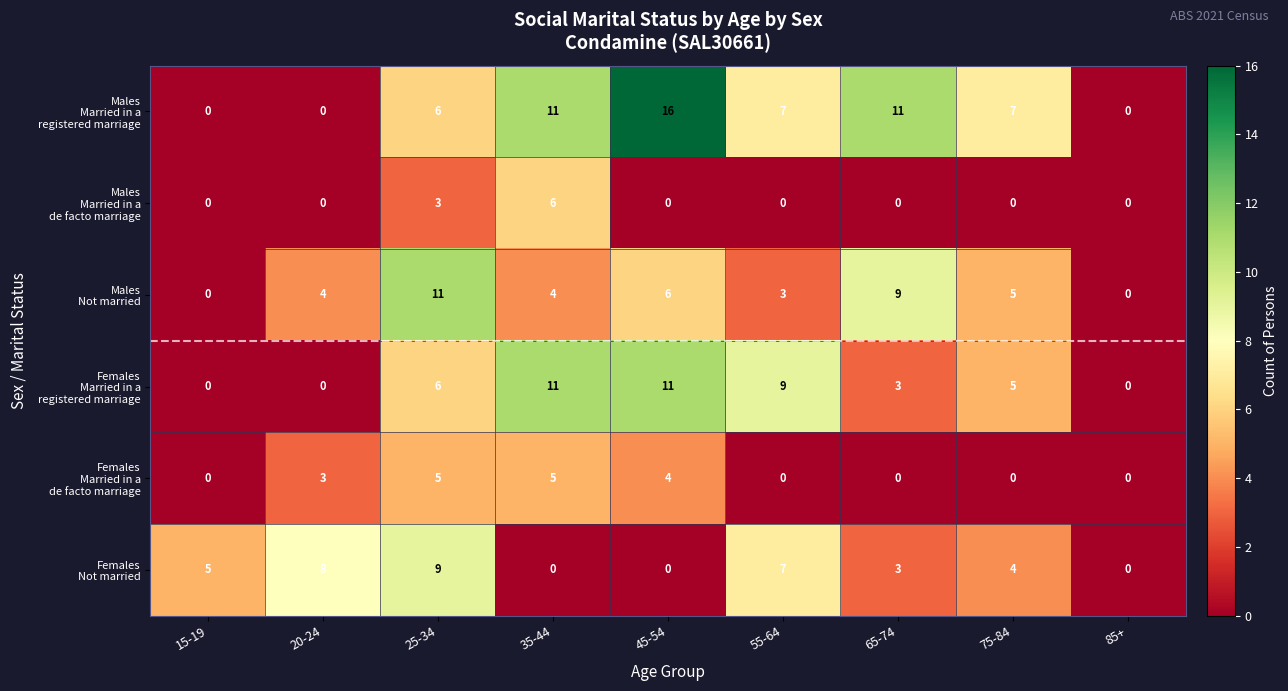

What is the difference between the highest and lowest values at 25-34?

8